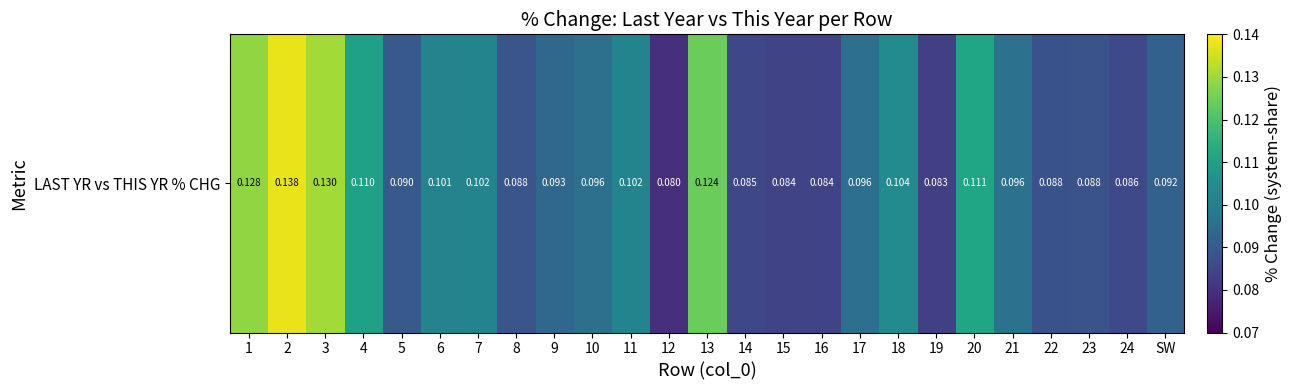

Rank the categories by value from highest to lowest.

2, 3, 1, 13, 20, 4, 18, 7, 11, 6, 21, 10, 17, 9, SW, 5, 8, 23, 22, 24, 14, 16, 15, 19, 12